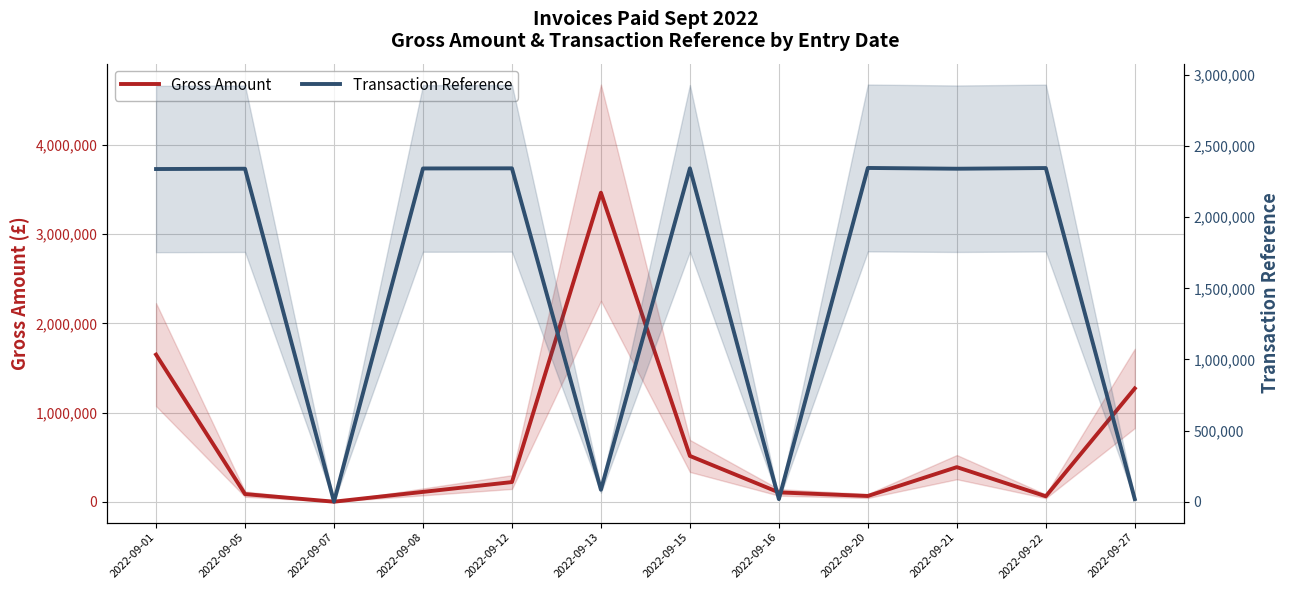

At which category does Gross Amount reach its first local valley?

2022-09-07